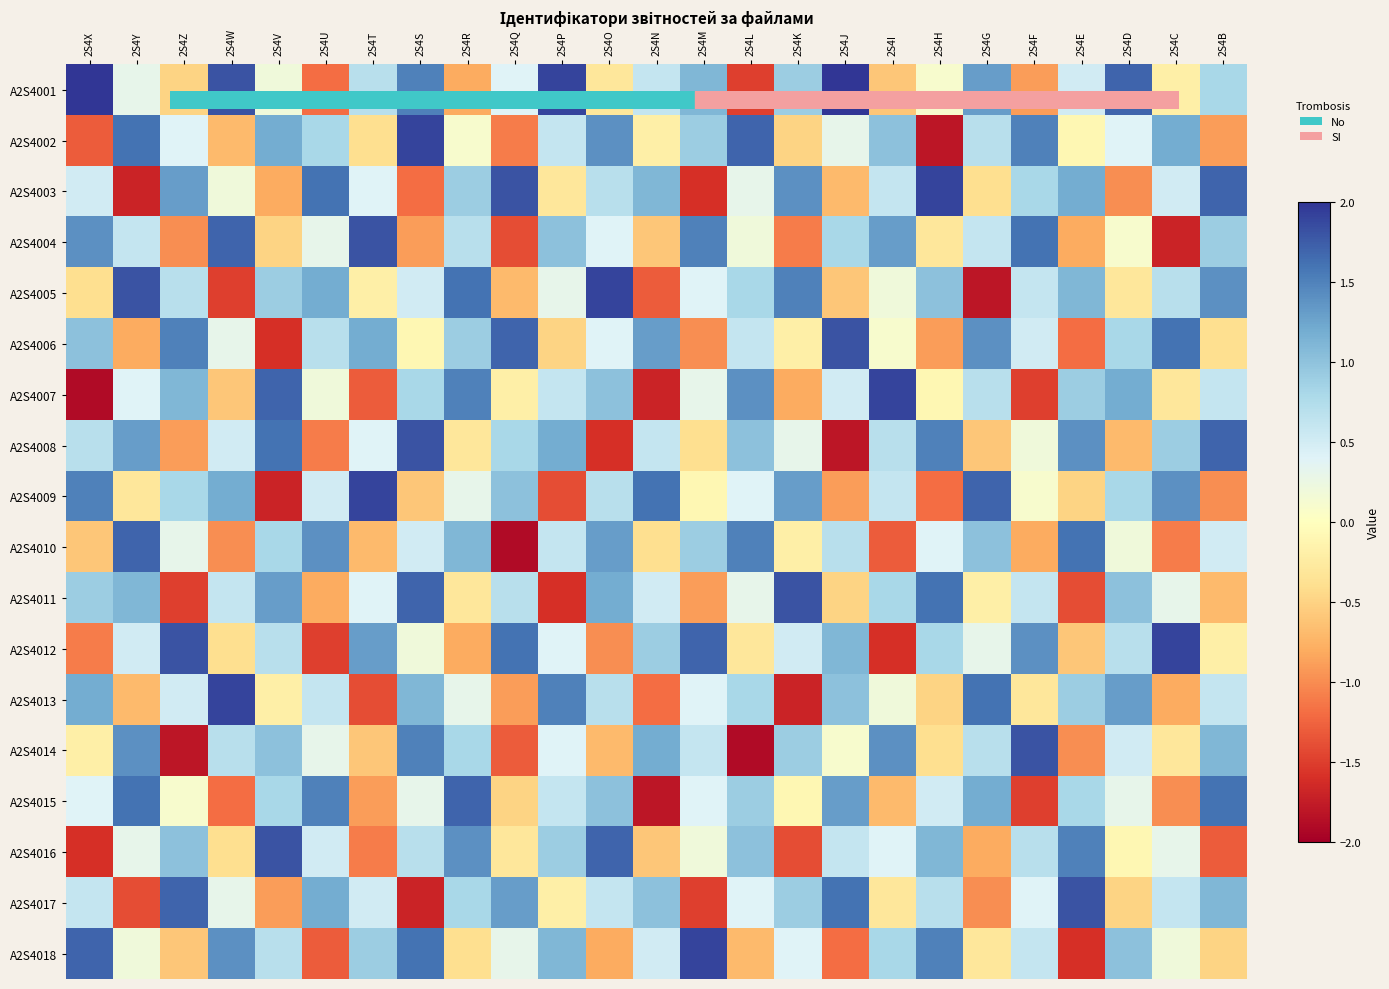

What is the total value across all series at 2S4F?

5.8